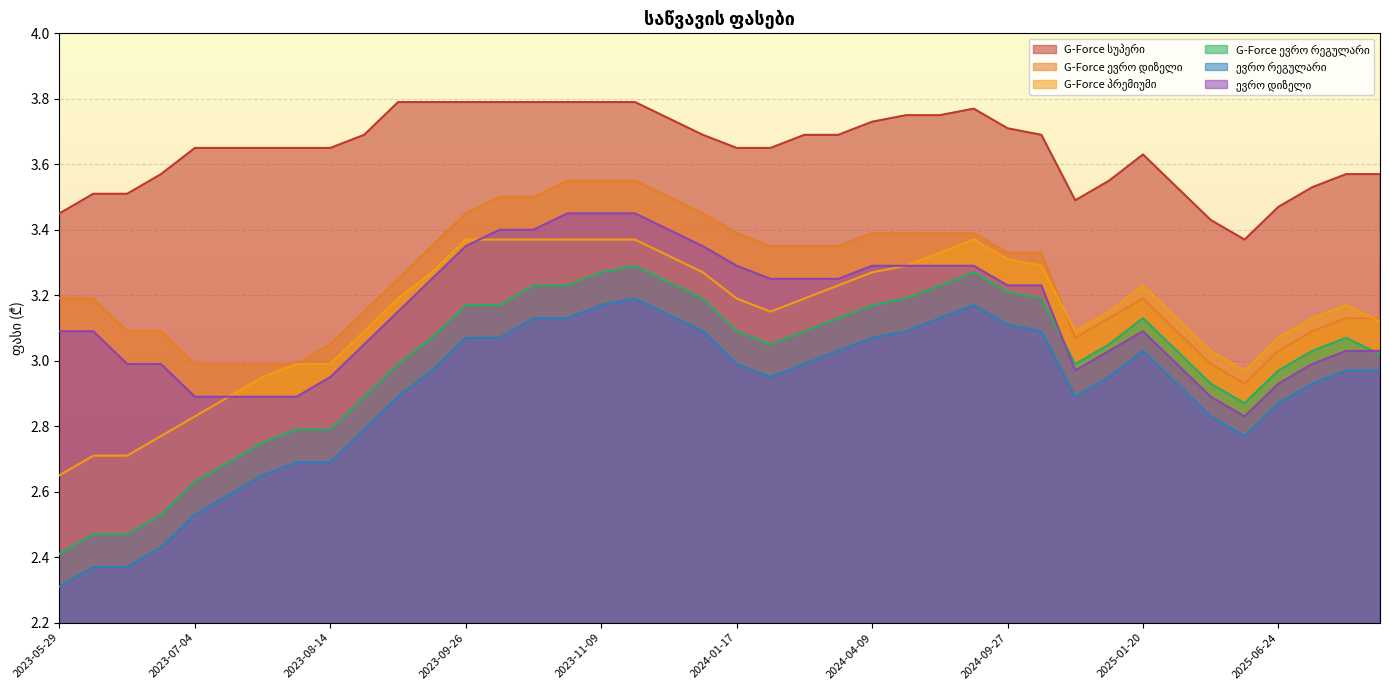

At which category does the chart reach its minimum across all series?

2023-05-29